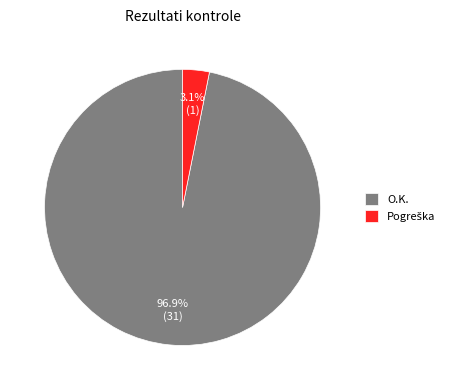

Which category has the biggest portion of the pie?

O.K.